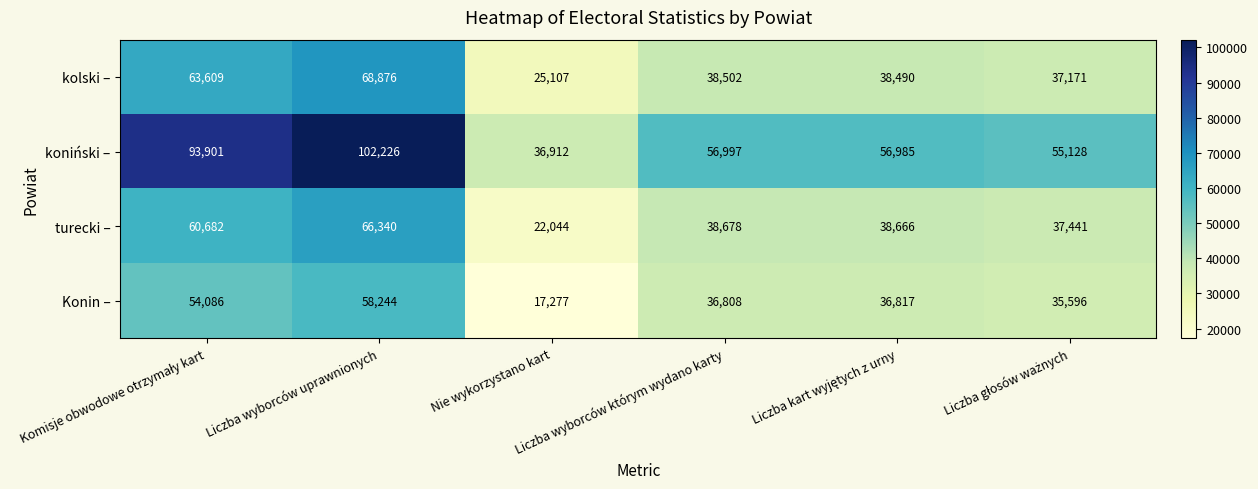

Which series has the largest range (max minus min)?

koniński –